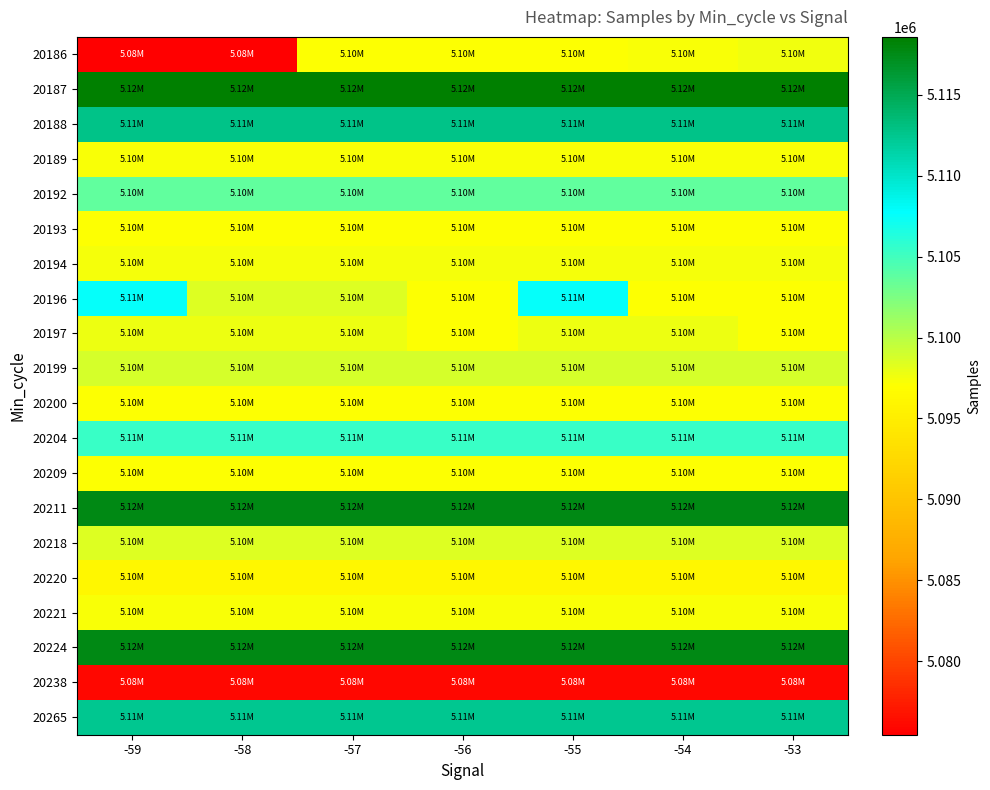

Between -57 and -54, which is larger?

-54